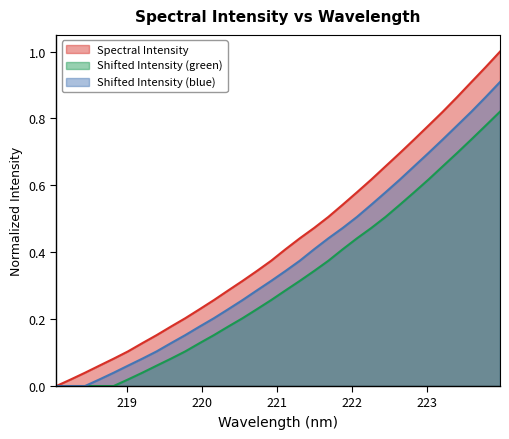

Rank the categories by value from lowest to highest.

218.0596, 218.2508, 218.442, 218.6332, 218.8244, 219.0156, 219.2067, 219.3979, 219.589, 219.7801, 219.9712, 220.1623, 220.3533, 220.5444, 220.7354, 220.9264, 221.1174, 221.3083, 221.4993, 221.6902, 221.8812, 222.0721, 222.263, 222.4538, 222.6447, 222.8355, 223.0264, 223.2172, 223.408, 223.5987, 223.7895, 223.9802